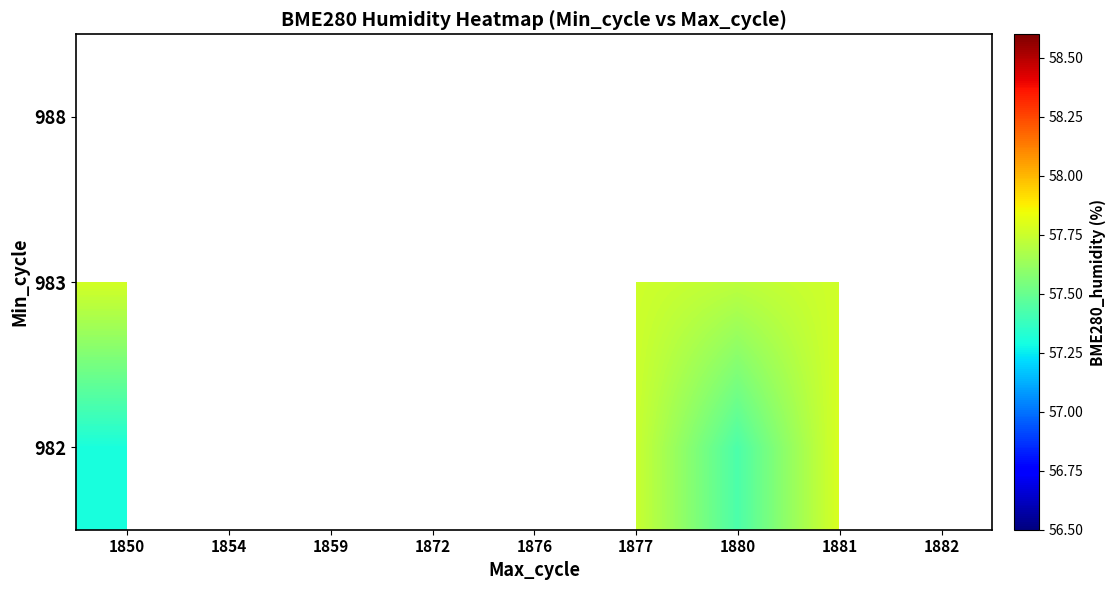

Count the number of data series in this chart.

3